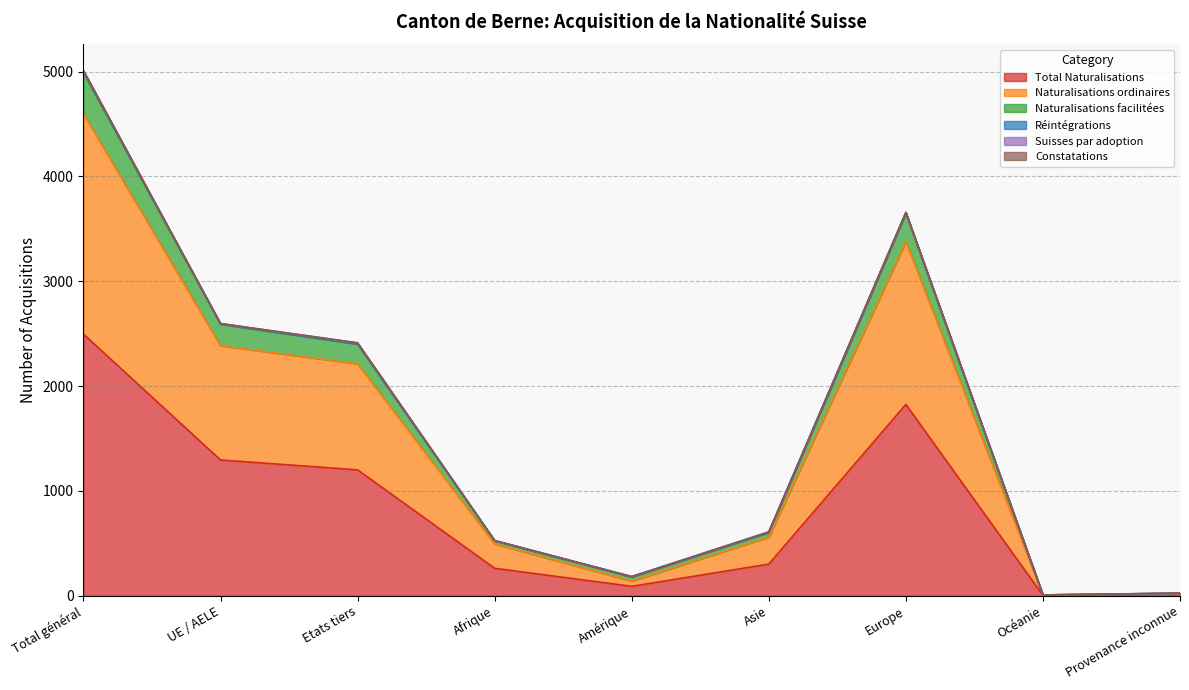

What is the maximum value for Total Naturalisations?

2496